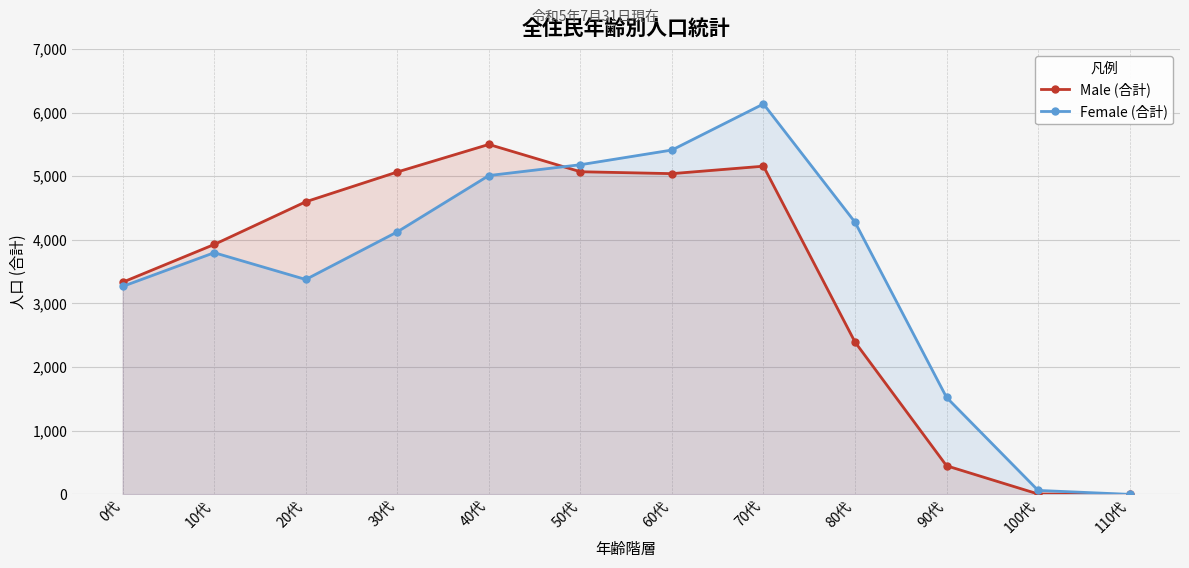

How many data points does each series have?

12